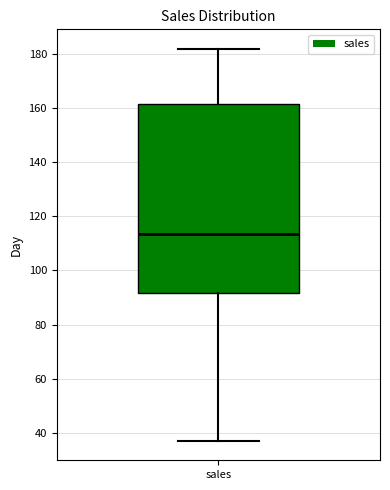

Read this box plot against the y-axis: the position of the median line, the range covered by the box, and the ends of both whiskers. The values are not printed on the chart, so give them approximately, as read against the axis.

median 114, box 92 to 162, whiskers 38 to 182